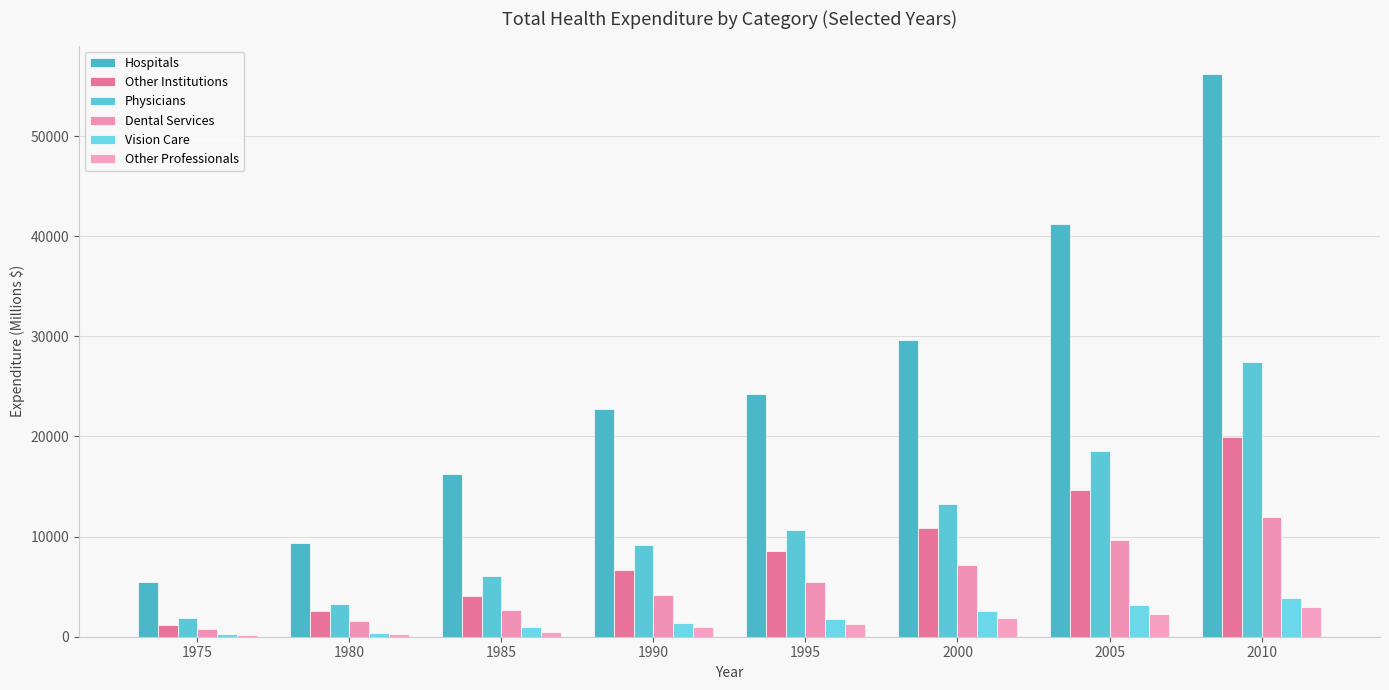

Which category has the highest value in the Dental Services series?

2010